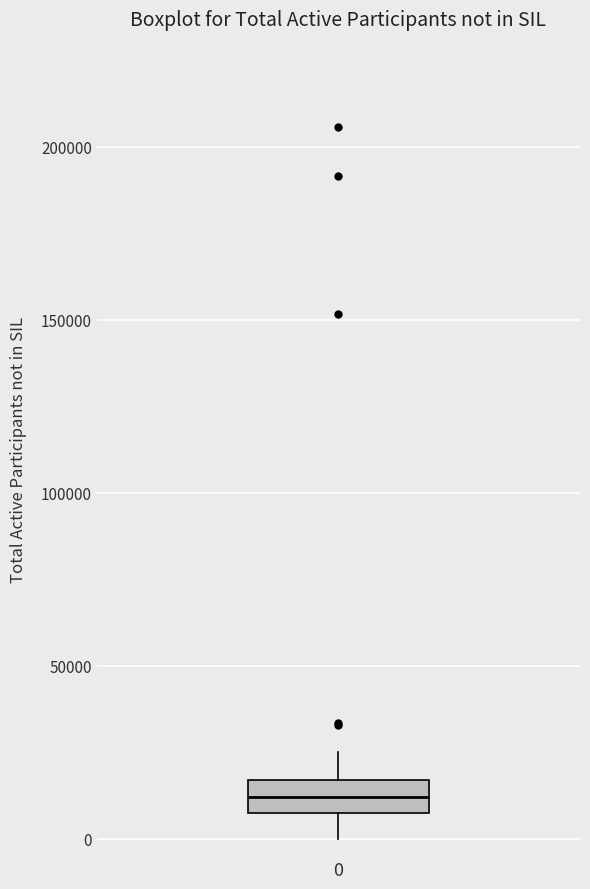

Read this box plot against the y-axis: the position of the median line, the range covered by the box, and the ends of both whiskers. The values are not printed on the chart, so give them approximately, as read against the axis.

median 10000, box 5000 to 15000, whiskers 0 to 25000